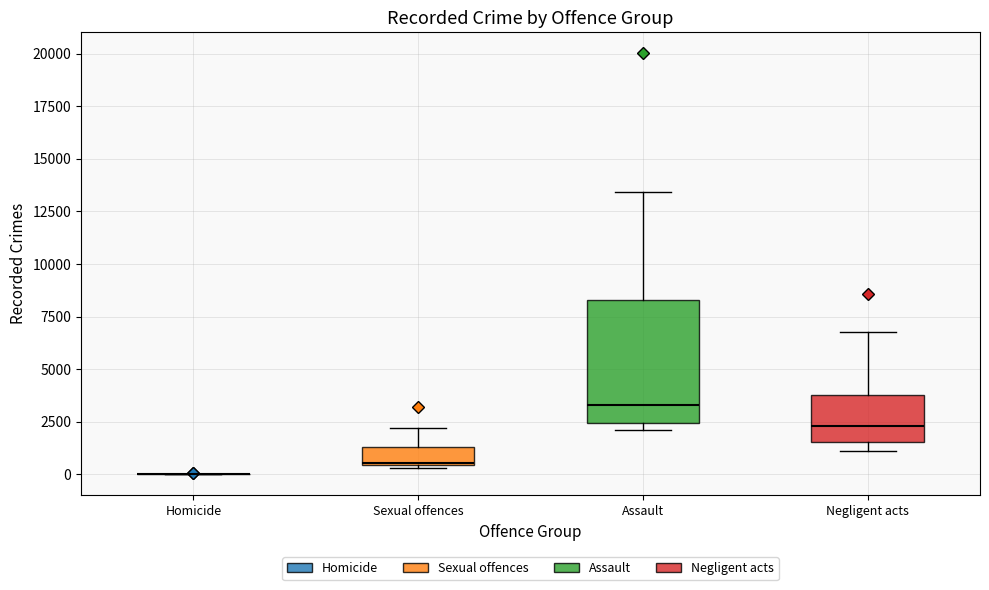

Reading left to right, transcribe this box plot: for each box, give where its median line is, the range the box spans, and where its two whiskers end, as read against the y-axis. The values are not printed on the chart, so give them approximately, as read against the axis.

Homicide: box collapsed to a line at 0, whiskers 0 to 0
Sexual offences: median 500, box 500 to 1500, whiskers 500 to 2000
Assault: median 3500, box 2500 to 8500, whiskers 2000 to 13500
Negligent acts: median 2500, box 1500 to 3500, whiskers 1000 to 6500